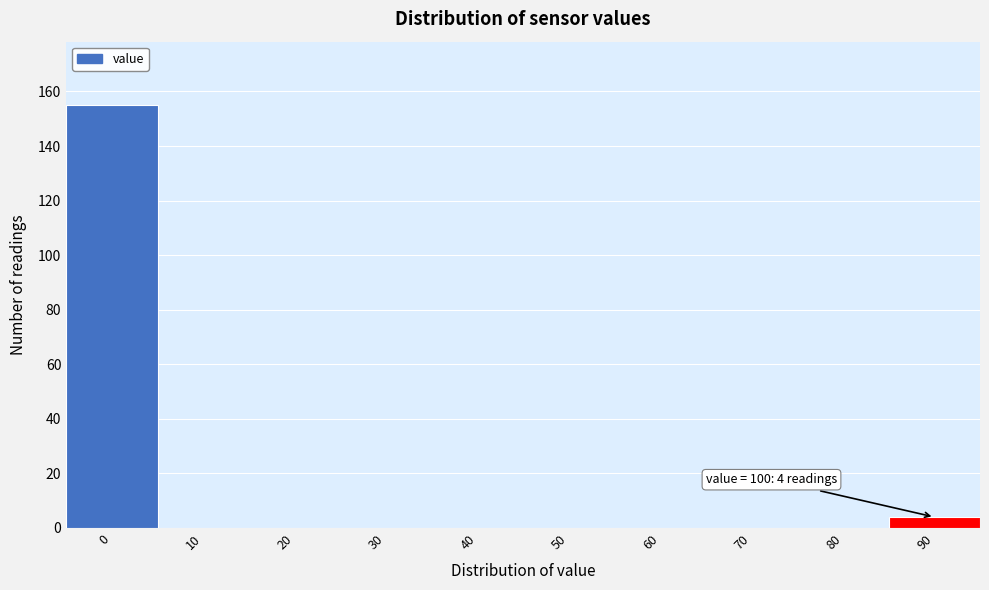

Reading left to right, transcribe all the data shown in this chart.

0=155	10=0	20=0	30=0	40=0	50=0	60=0	70=0	80=0	90=4